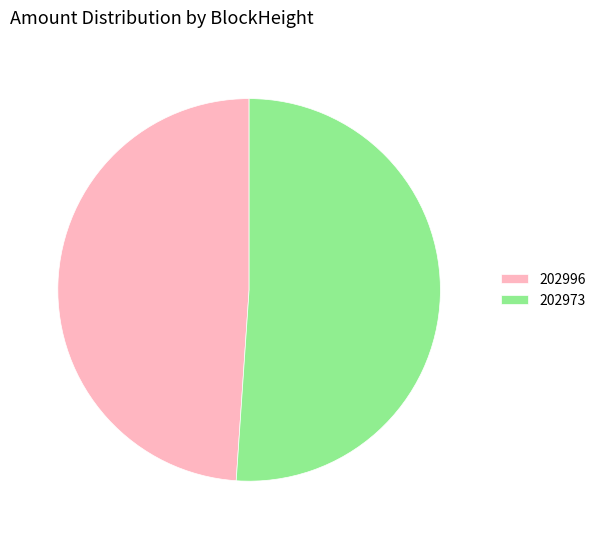

Between 202973 and 202996, which is larger?

202973